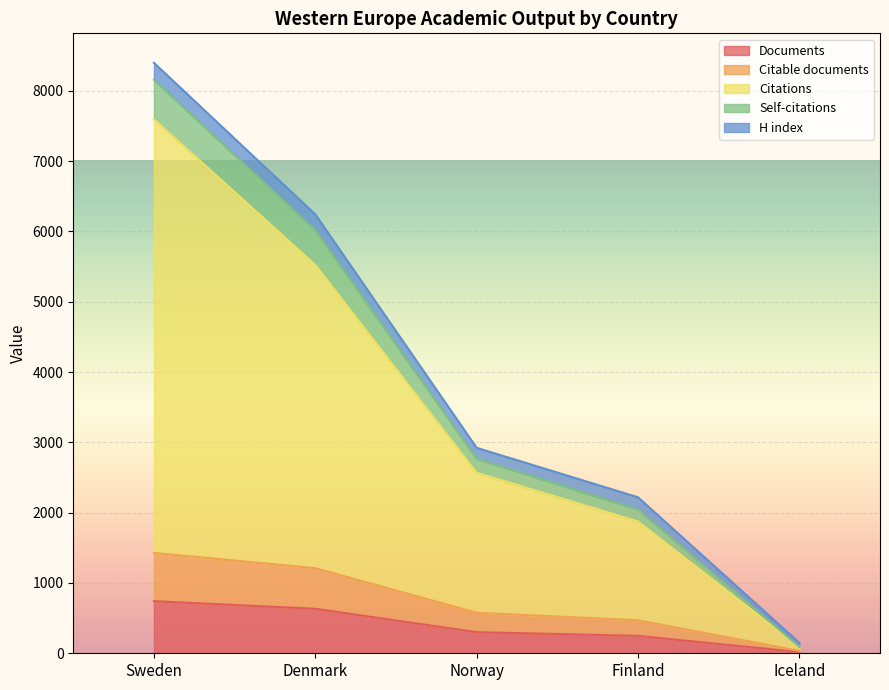

How many values in the Documents series exceed 300?

2